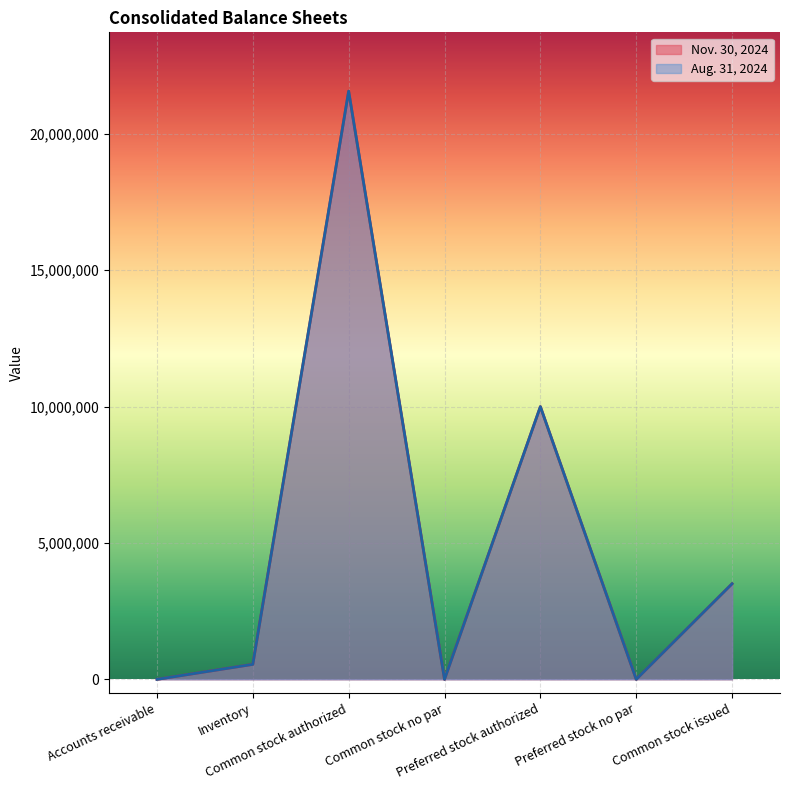

In Aug. 31, 2024, how many points are higher than both neighbors (excluding endpoints)?

2